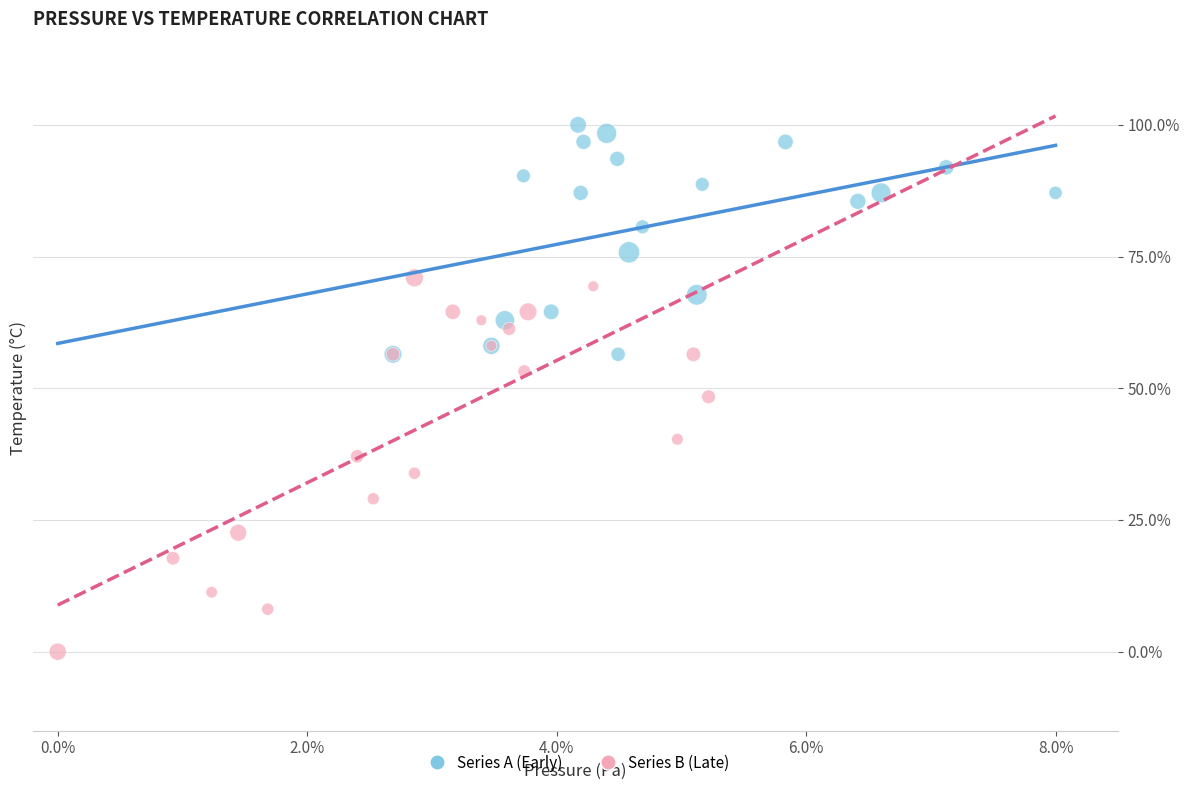

Which series has the largest Y range (max minus min)?

Series B (Late)